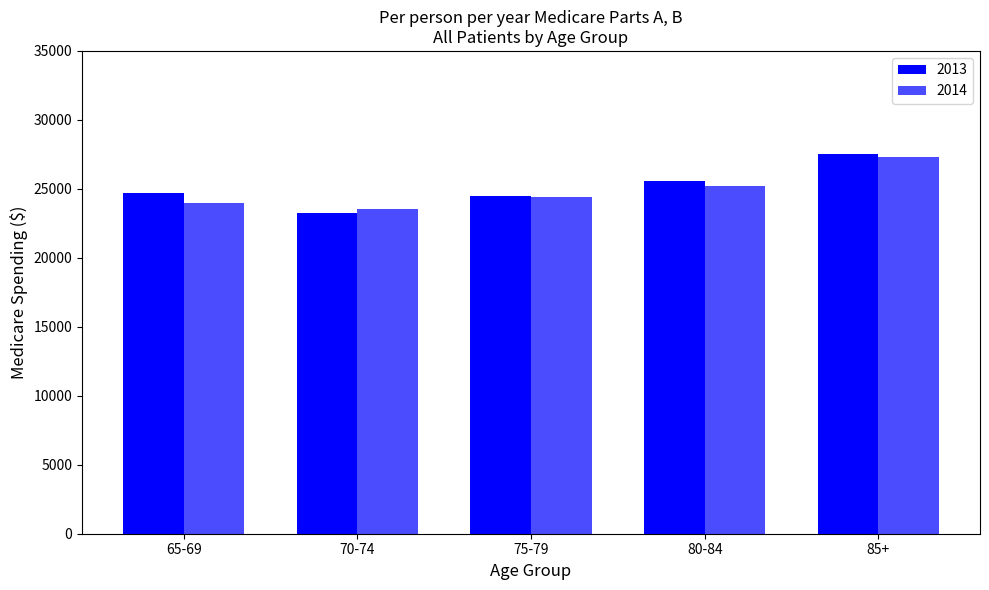

How many bars are there in total?

10